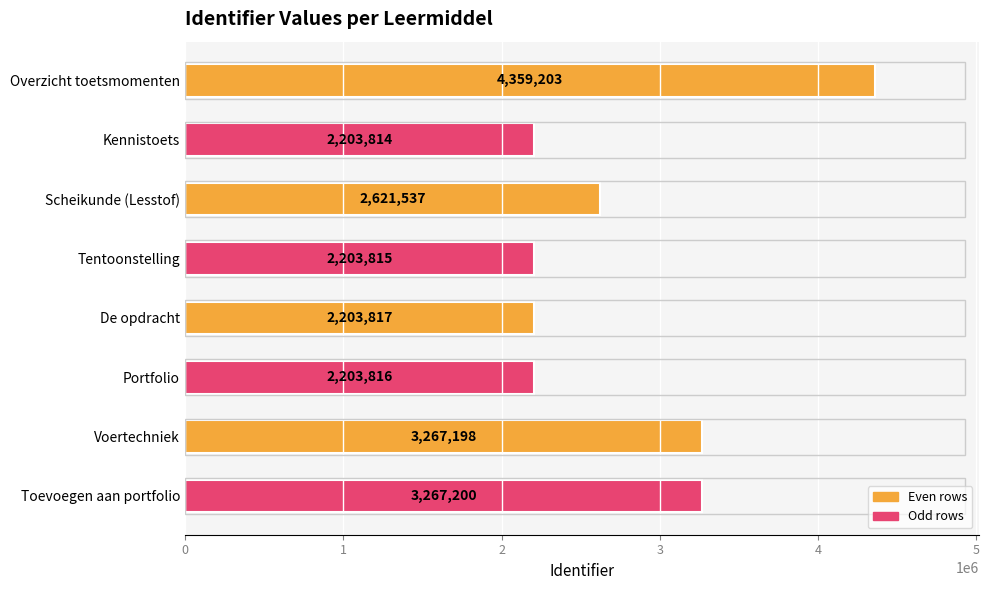

What is the change in value from Scheikunde (Lesstof) to De opdracht?

-417720